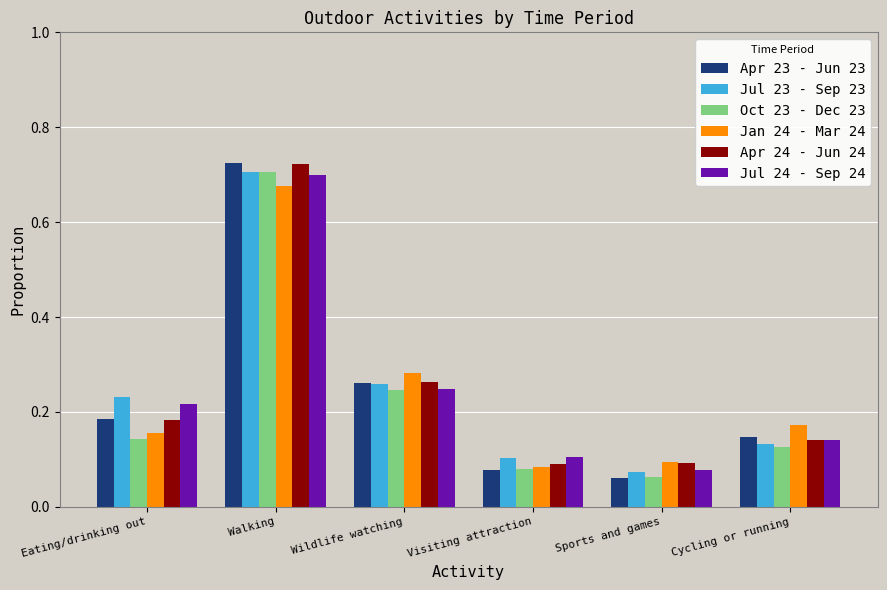

Which category has the highest value in the Oct 23 - Dec 23 series?

Walking